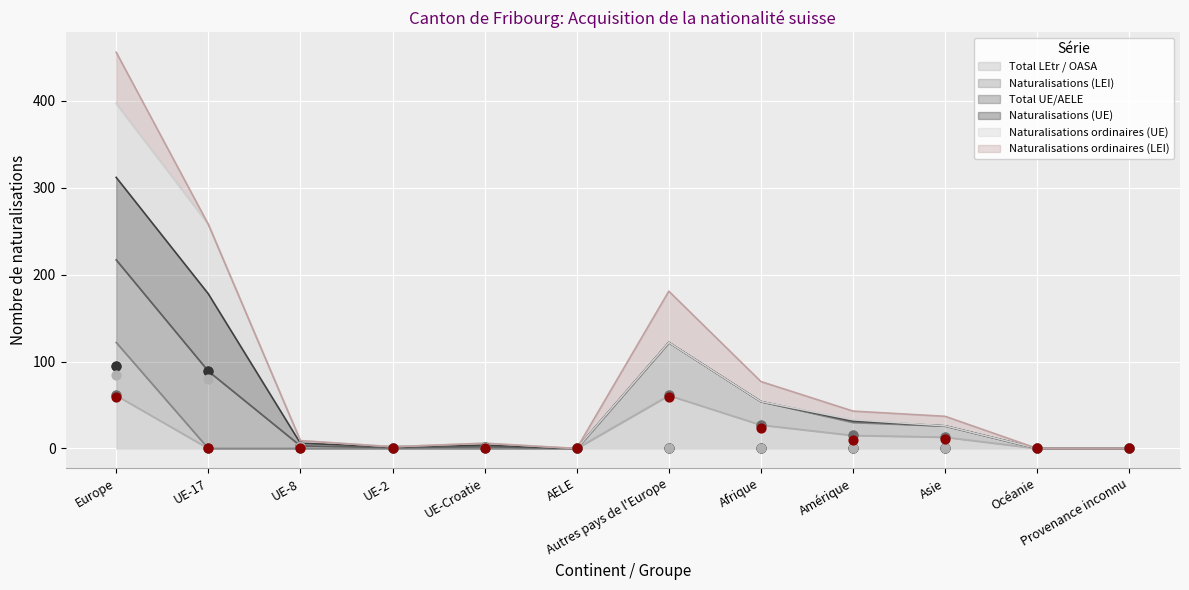

The Total LEtr / OASA series shows 27 at Afrique. True or false?

True